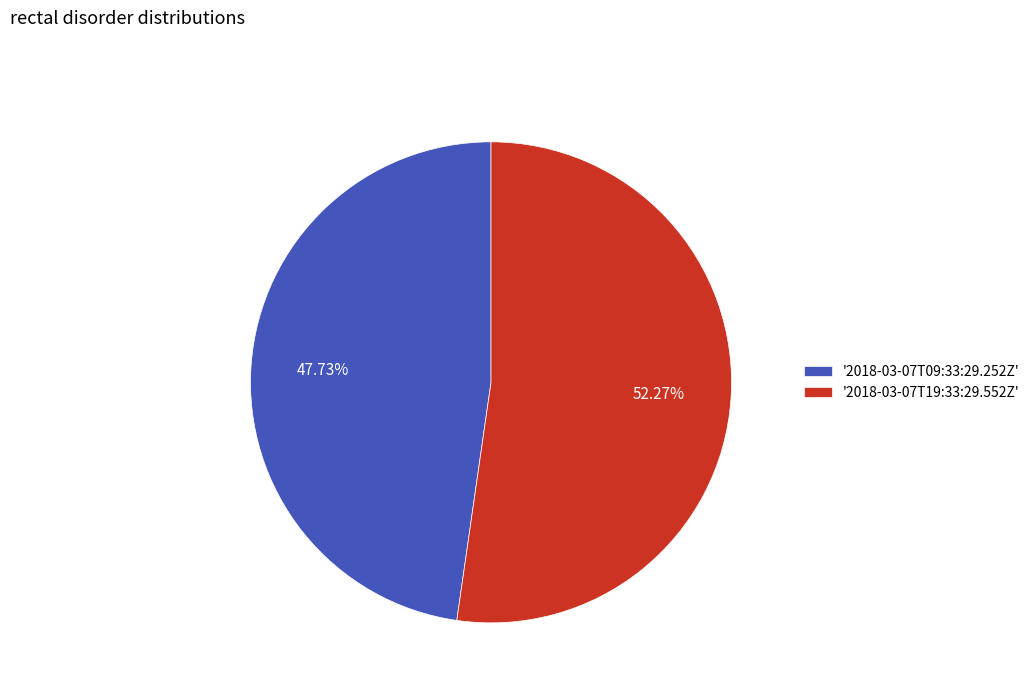

Which category accounts for the majority?

'2018-03-07T19:33:29.552Z'